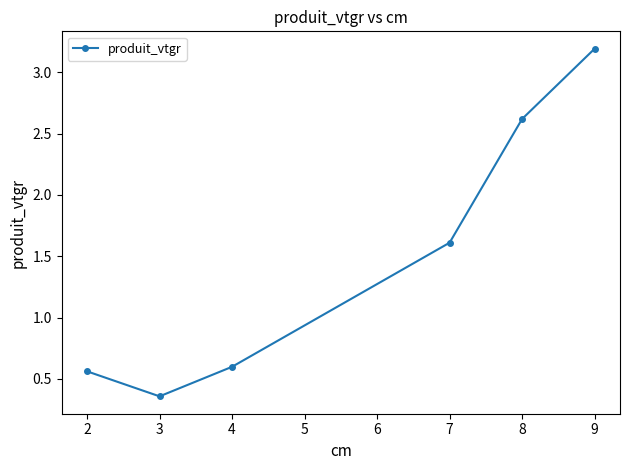

The value at 8 is 2.6. True or false?

True